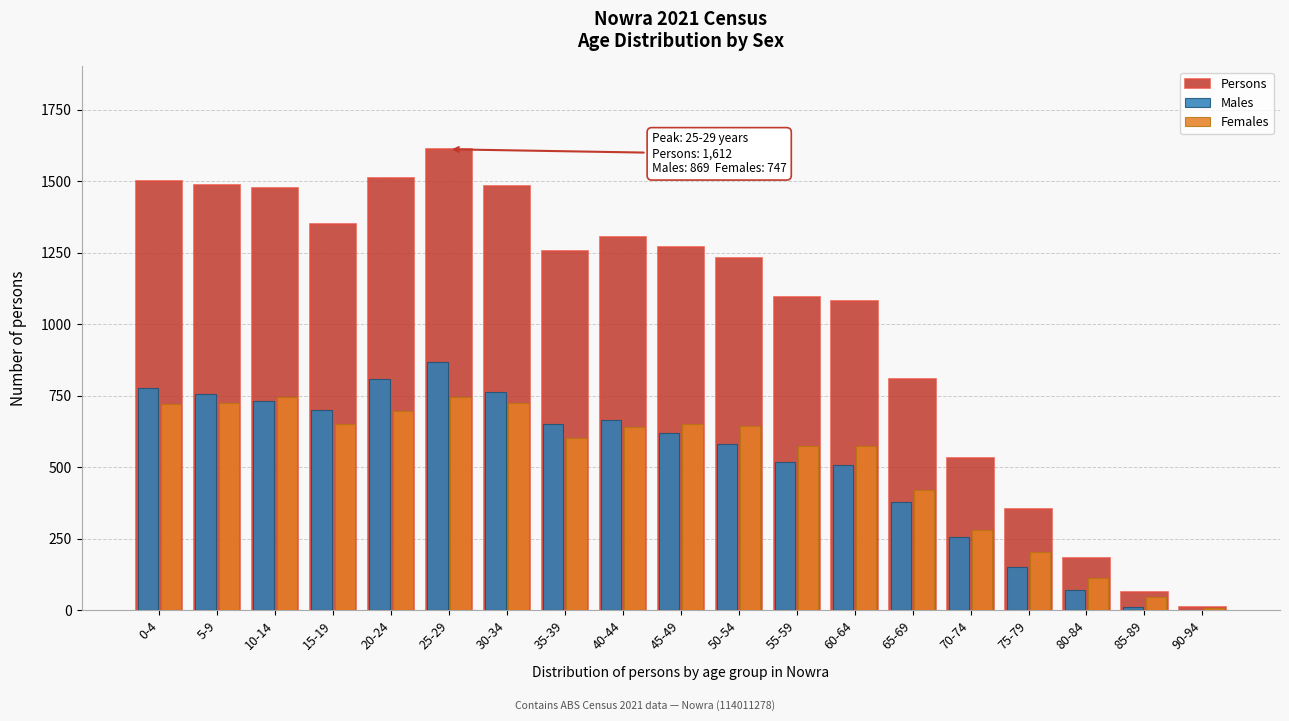

The value of Males at 70-74 is 58. True or false?

False